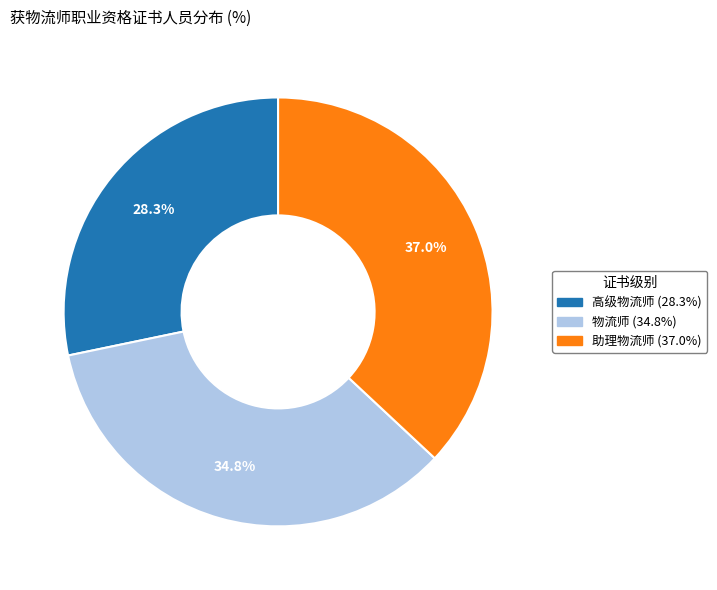

Which slice is the smallest?

高级物流师